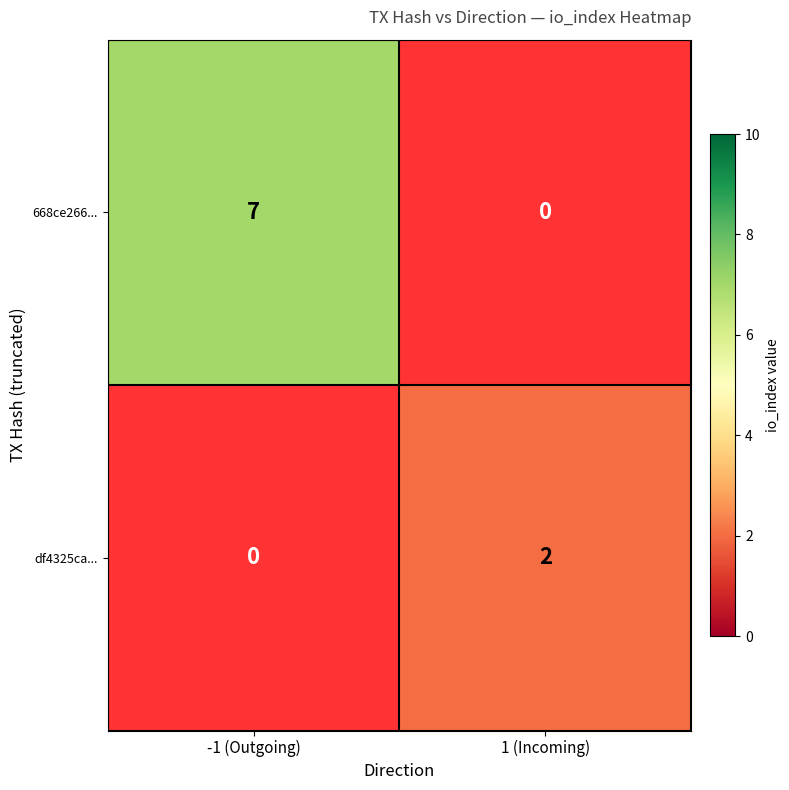

True or false: 668ce266... has a value of 3 at -1 (Outgoing).

False